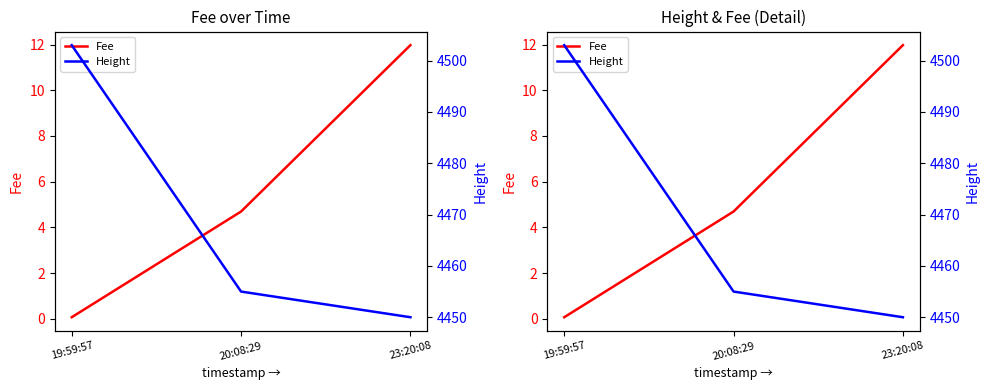

The value of Fee at 20:08:29 is 7.9. True or false?

False